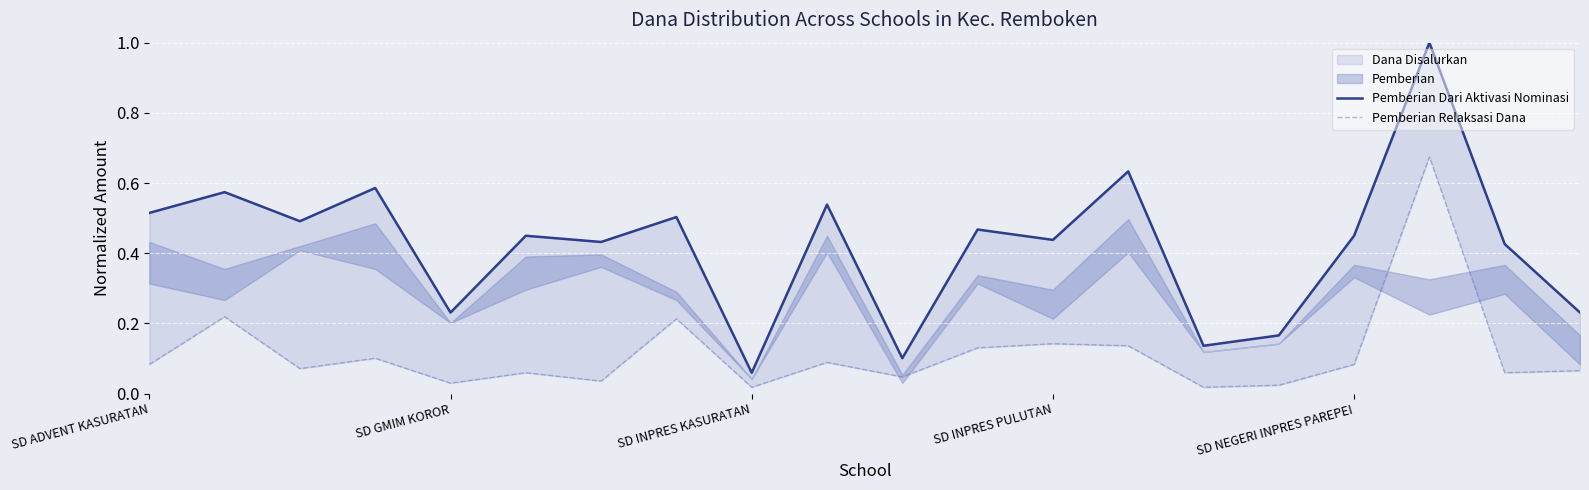

True or false: Pemberian Relaksasi Dana and Pemberian Dari Aktivasi Nominasi intersect in this chart.

False